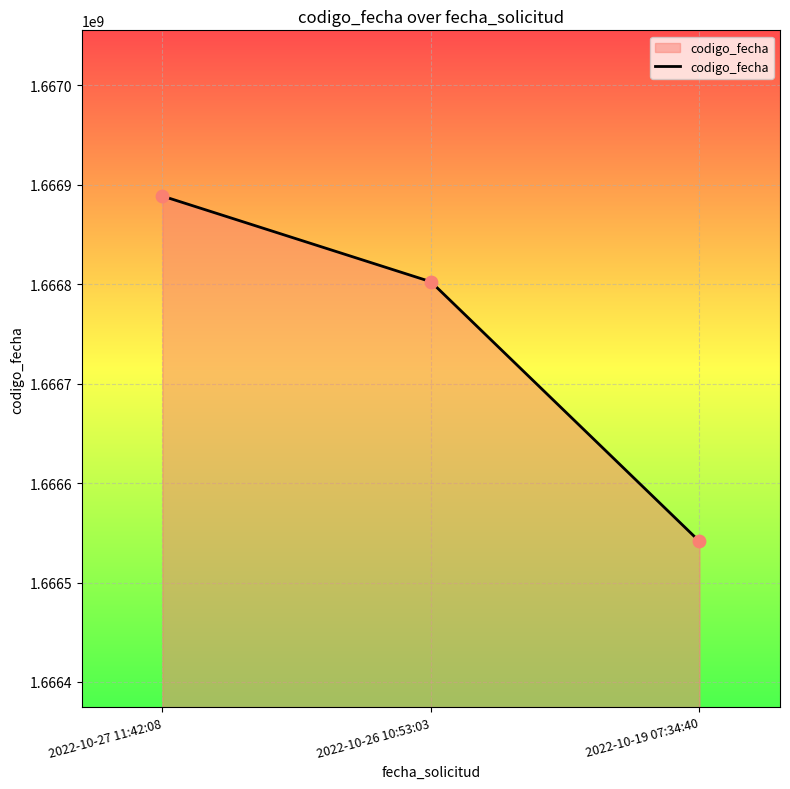

What is the ratio of the value at 2022-10-27 11:42:08 to the value at 2022-10-26 10:53:03?

1.0